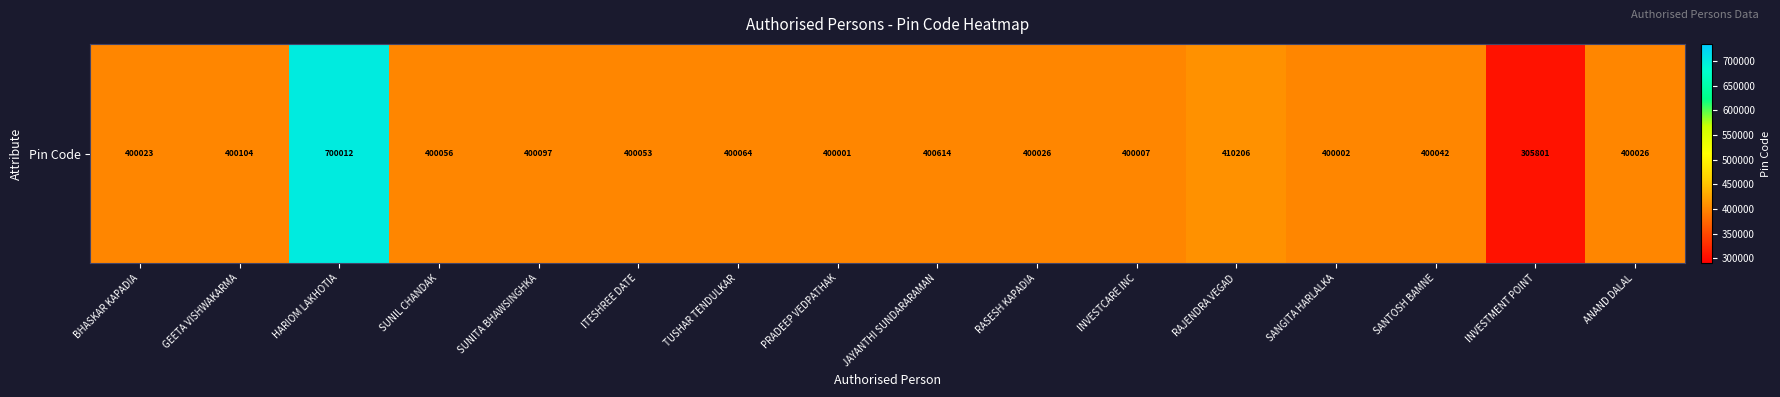

Count the number of values greater than 400053.

7